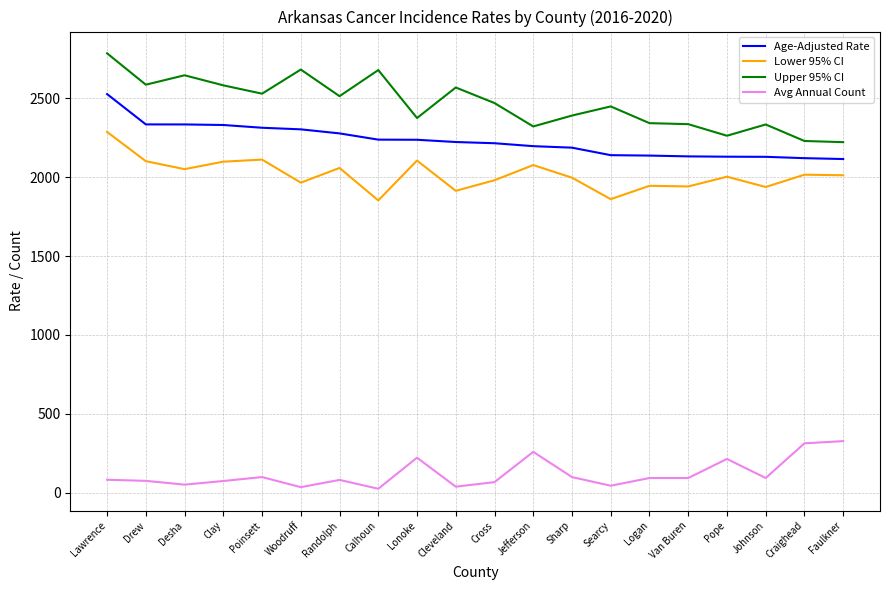

True or false: Avg Annual Count and Upper 95% CI intersect in this chart.

False